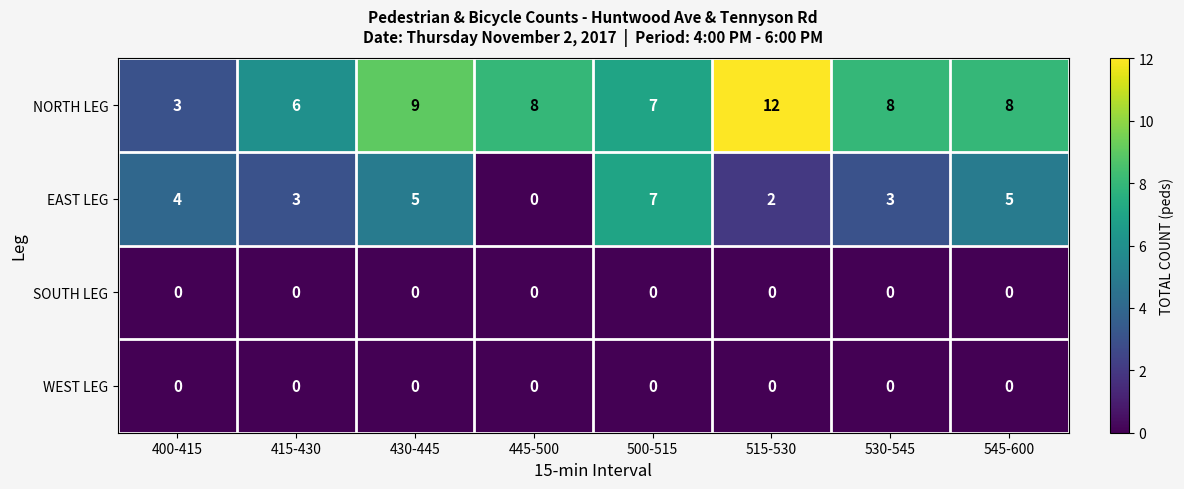

At how many categories does at least one series exceed 2?

8